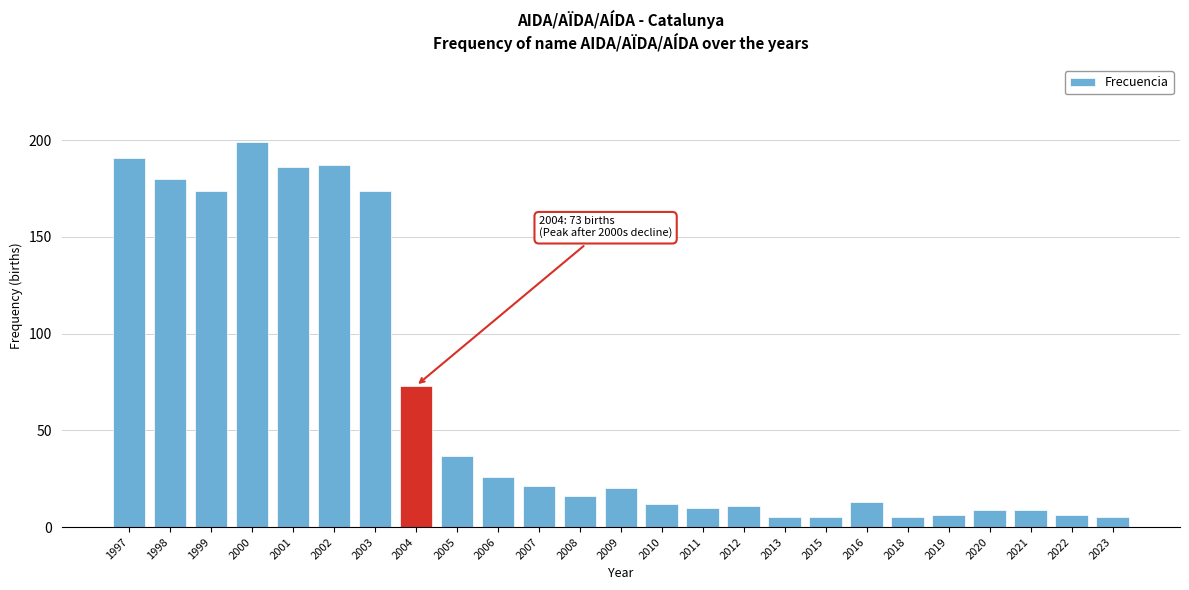

Reading left to right, transcribe all the data shown in this chart.

191	180	174	199	186	187	174	73	37	26	21	16	20	12	10	11	5	5	13	5	6	9	9	6	5